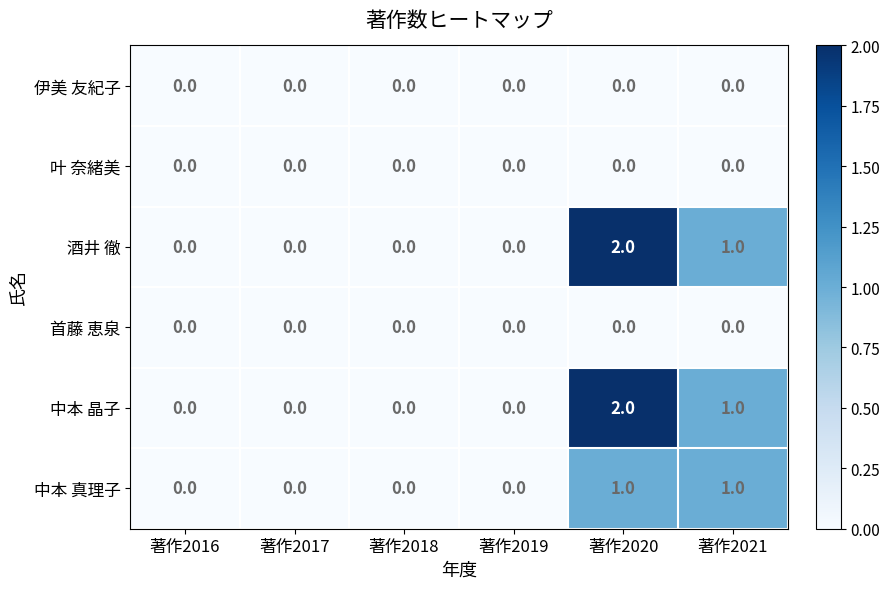

At which category is the sum across all series the highest?

著作2020